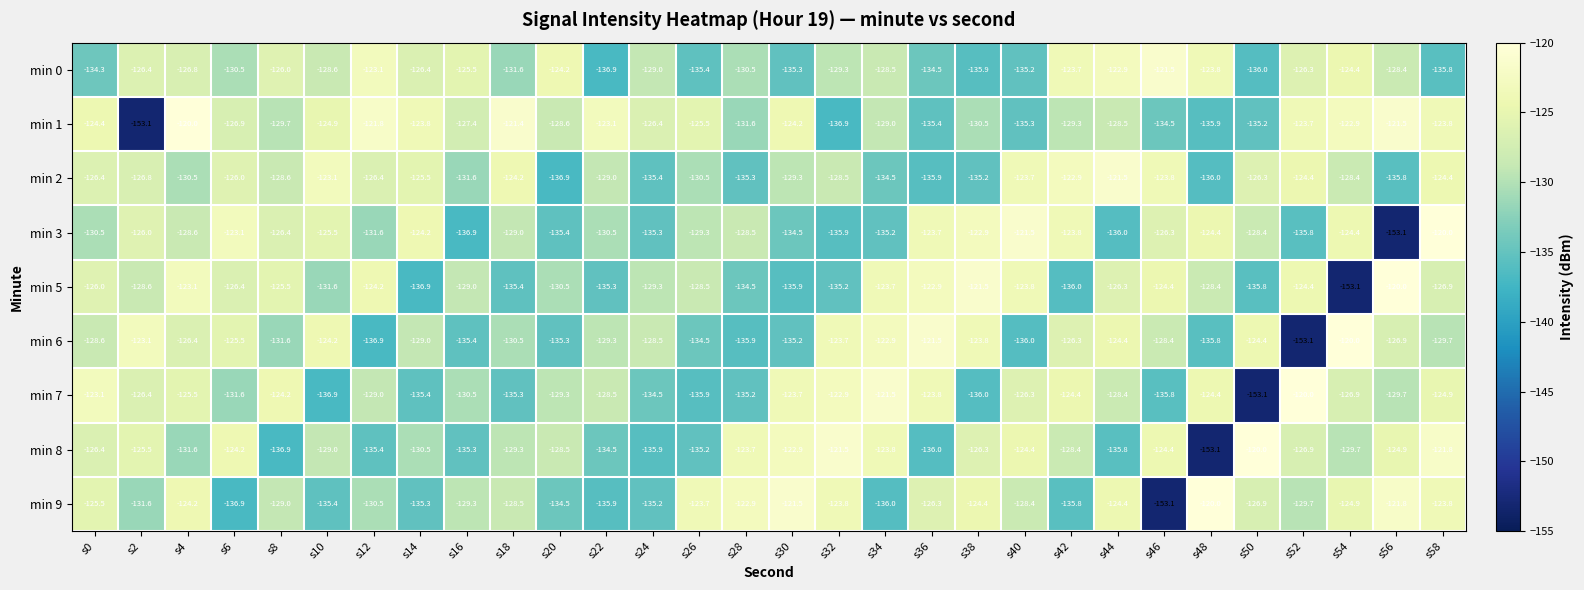

What is the total value across all series at s50?

-1186.1